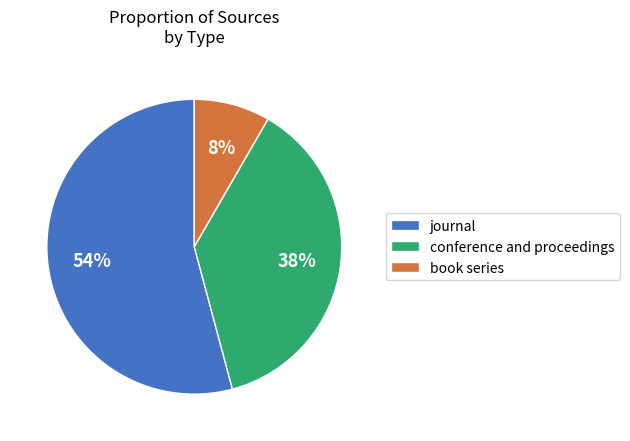

Approximately how many times larger is the value at book series compared to conference and proceedings?

0.2